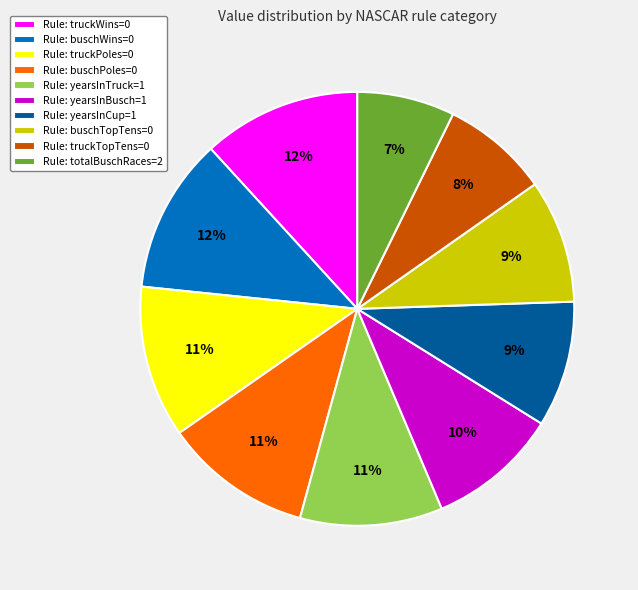

To the nearest percent, what is the combined percentage of Rule: buschPoles=0 and Rule: truckPoles=0?

22%